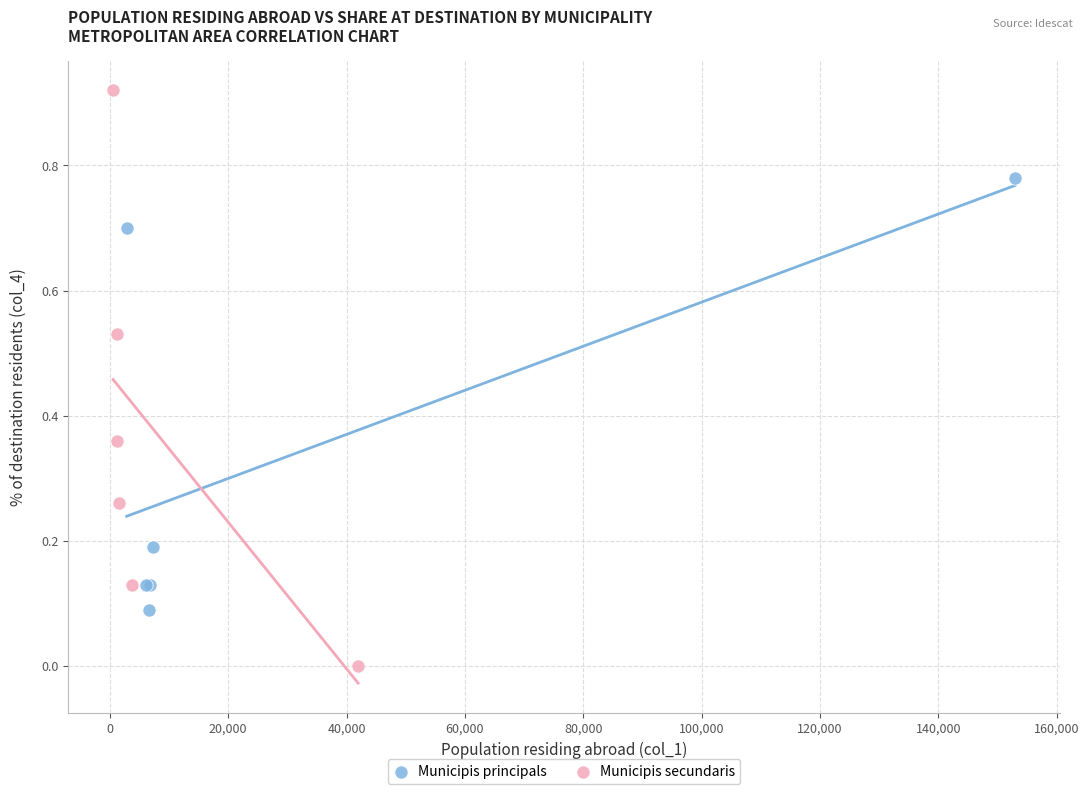

What are all the series names shown in the legend?

Municipis principals, Municipis secundaris